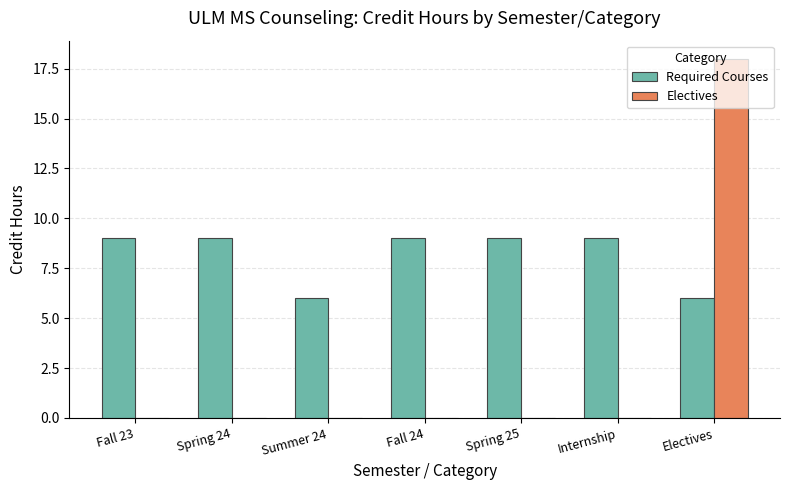

What are all the series names shown in the legend?

Required Courses, Electives